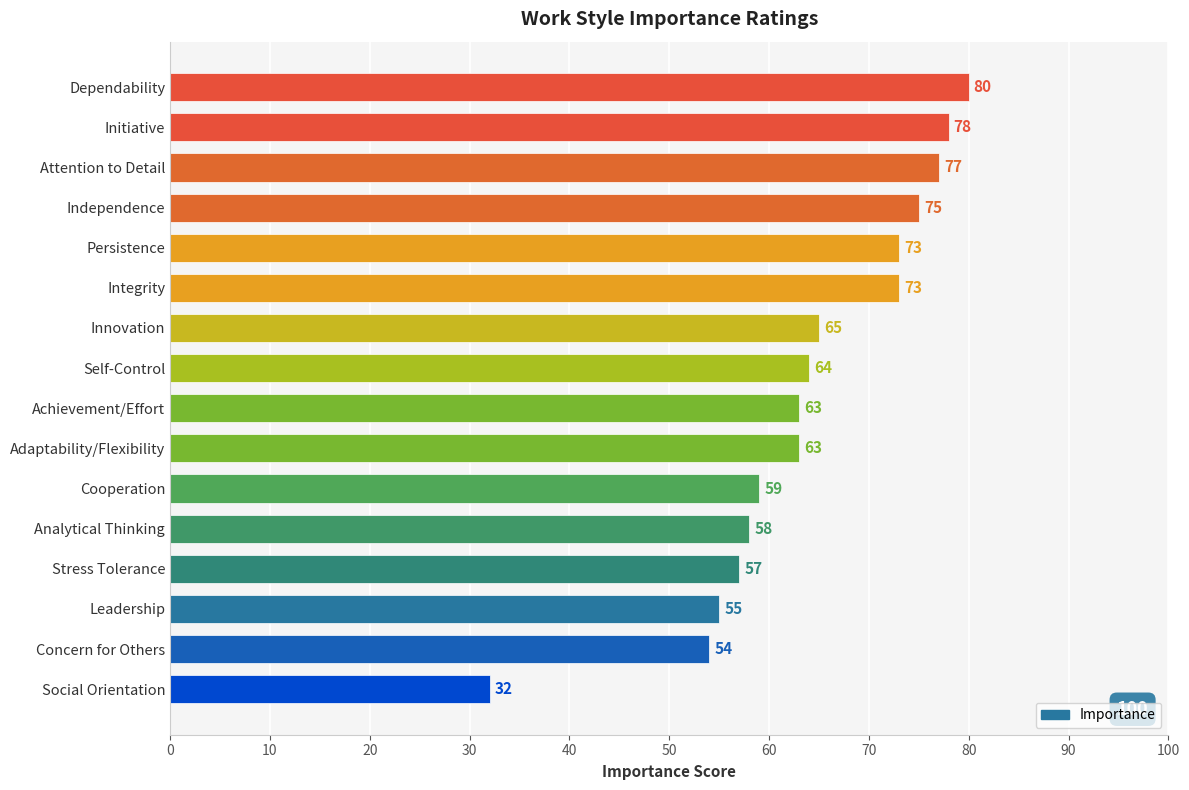

The chart shows a value of 37 at Self-Control. True or false?

False